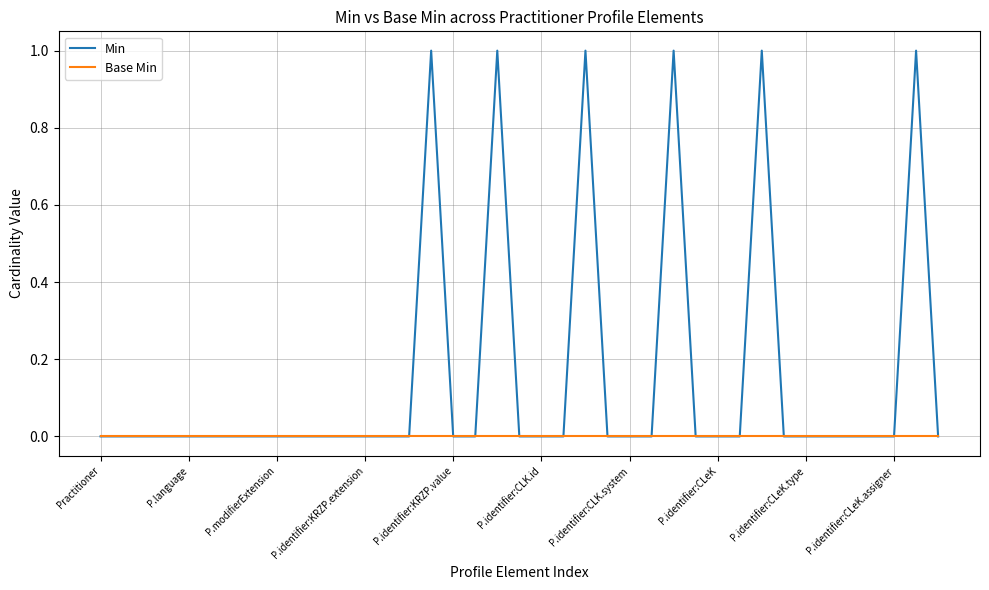

Which series has the largest range (max minus min)?

Min